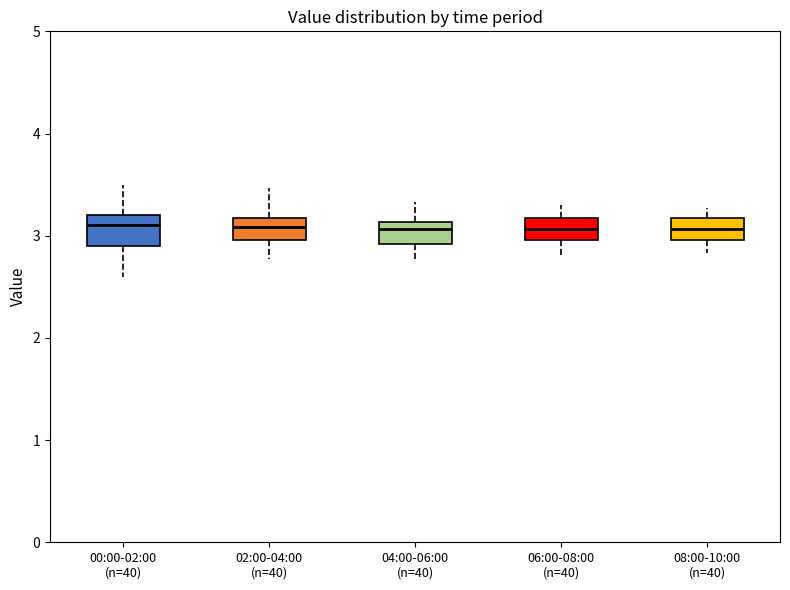

Reading left to right, transcribe this box plot: for each box, give where its median line is, the range the box spans, and where its two whiskers end, as read against the y-axis. The values are not printed on the chart, so give them approximately, as read against the axis.

00:00-02:00 (n=40): median 3.1, box 2.9 to 3.2, whiskers 2.6 to 3.5
02:00-04:00 (n=40): median 3.1, box 3.0 to 3.2, whiskers 2.8 to 3.5
04:00-06:00 (n=40): median 3.1 (just below the box's upper edge), box 2.9 to 3.1, whiskers 2.8 to 3.3
06:00-08:00 (n=40): median 3.1, box 3.0 to 3.2, whiskers 2.8 to 3.3
08:00-10:00 (n=40): median 3.1, box 3.0 to 3.2, whiskers 2.8 to 3.3